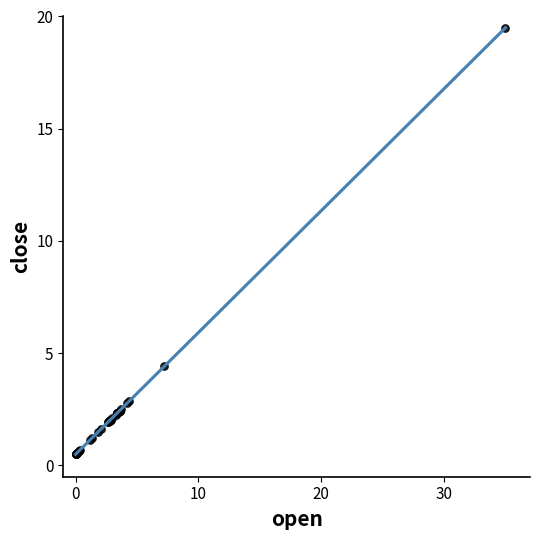

What Y value in the scatter plot is closest to 10?

4.4